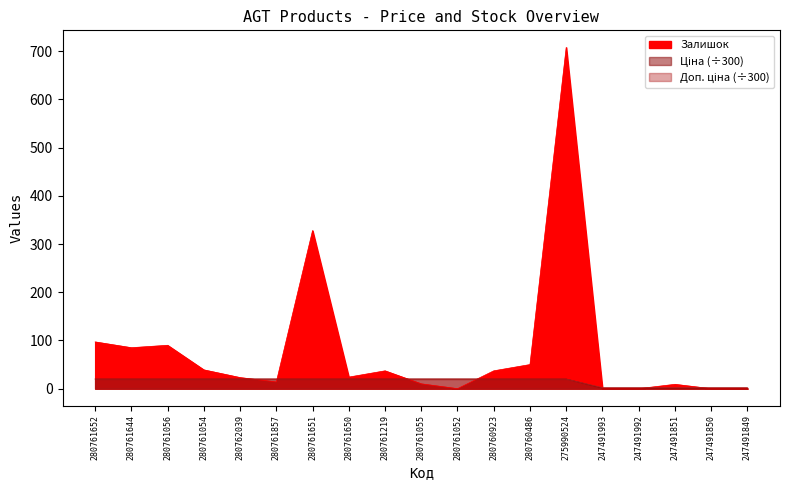

What is the sum of the Ціна values at 280761650 and 247491992?

21.1